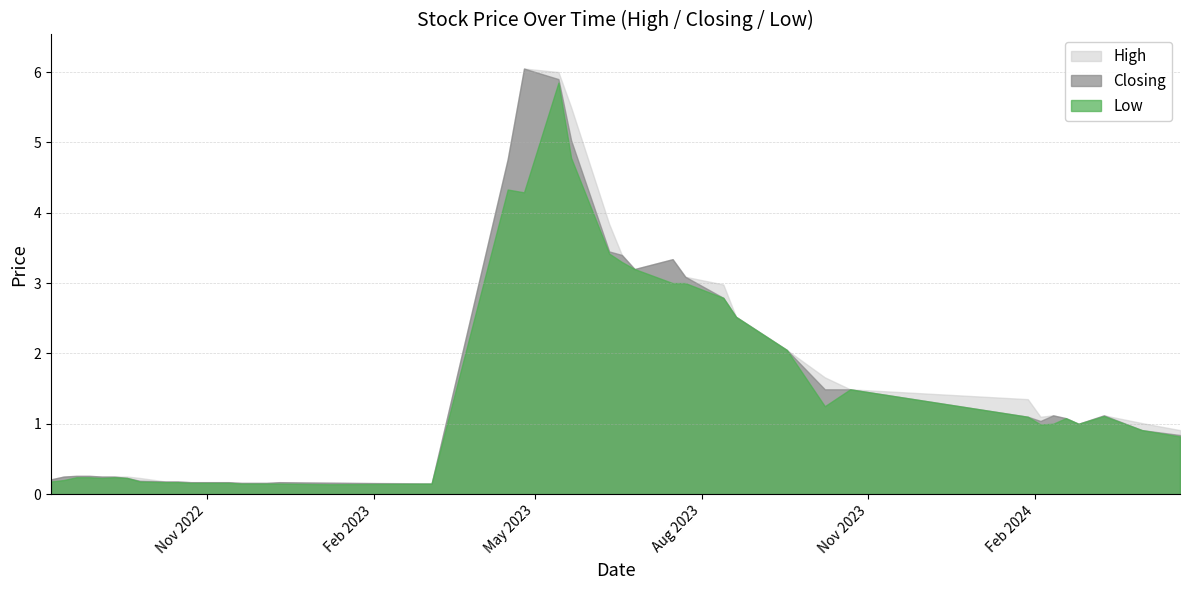

At which category does the chart reach its peak across all series?

25/04/2023